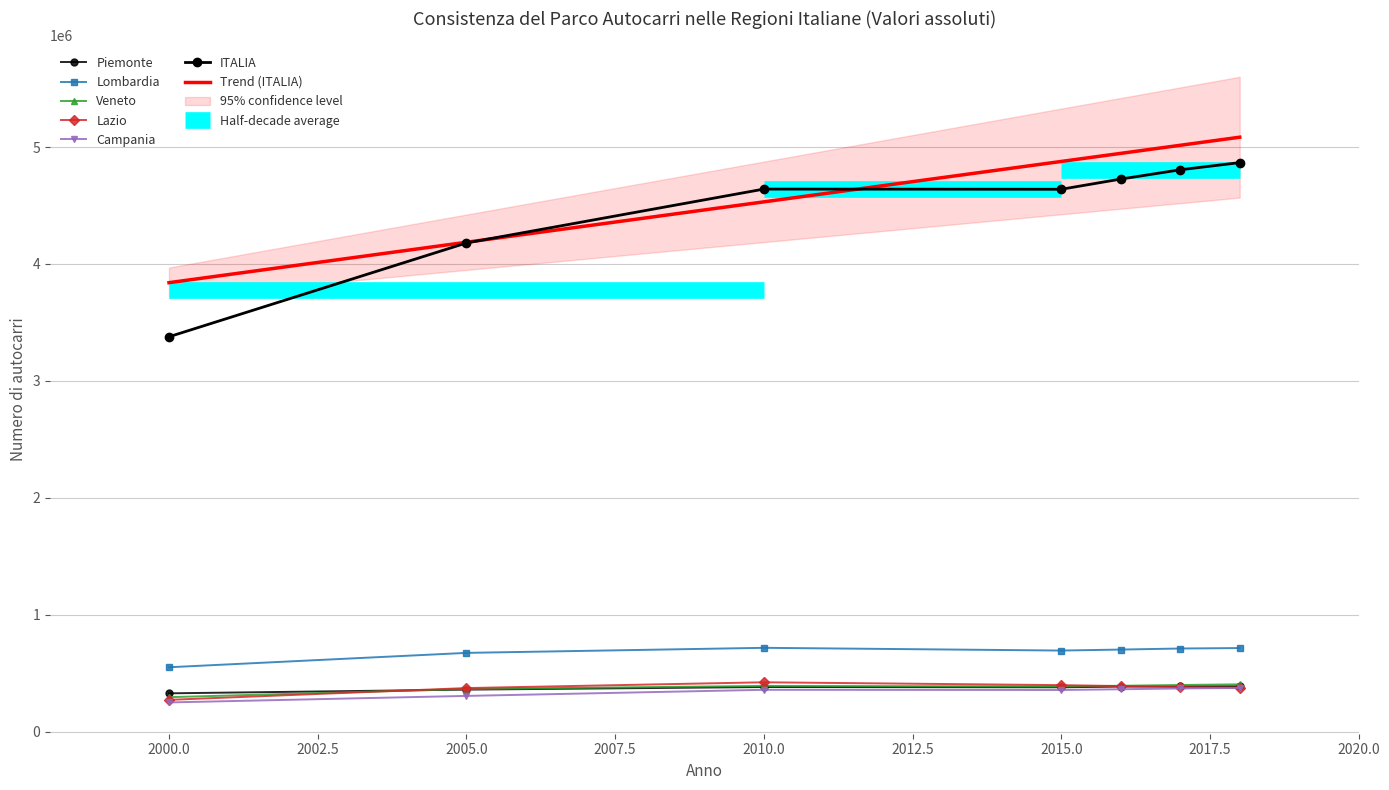

Where is the first local minimum for ITALIA?

2015